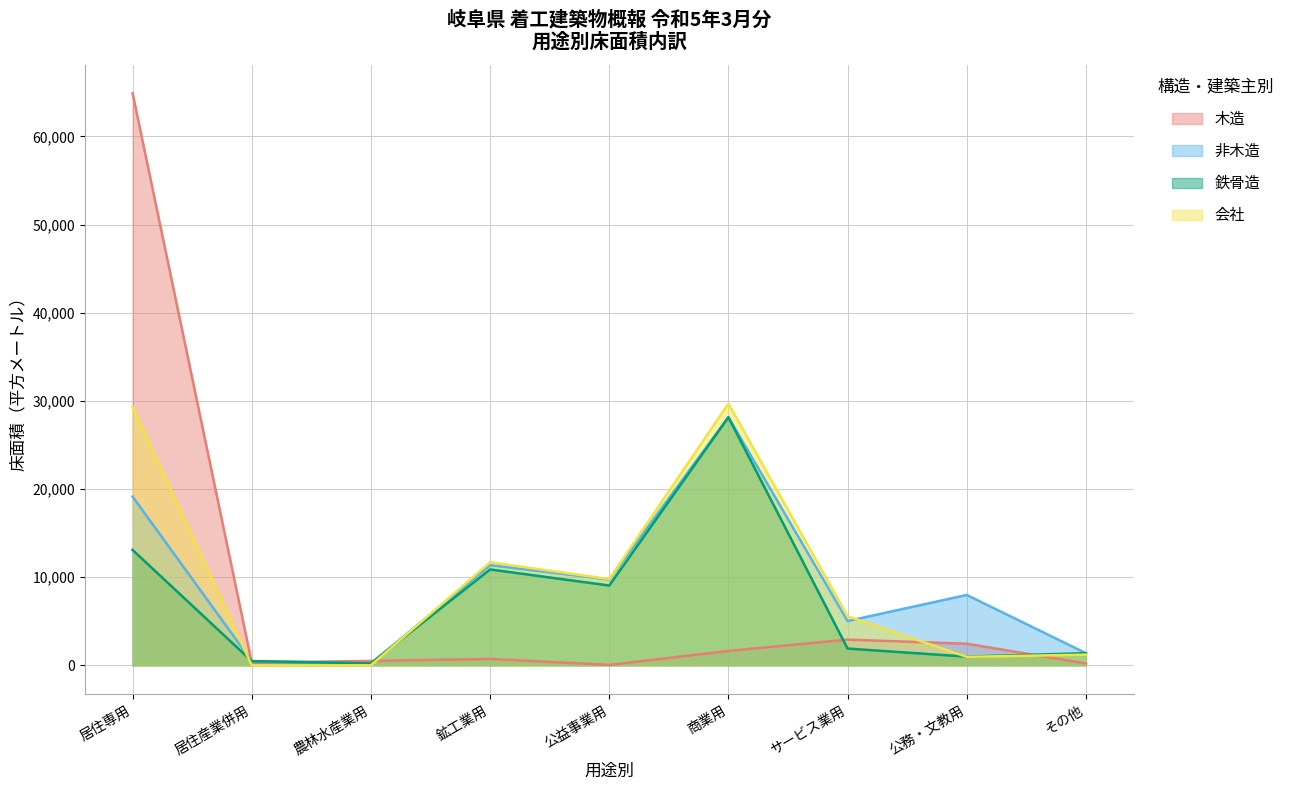

How many interior local peaks does the 木造 series have?

2